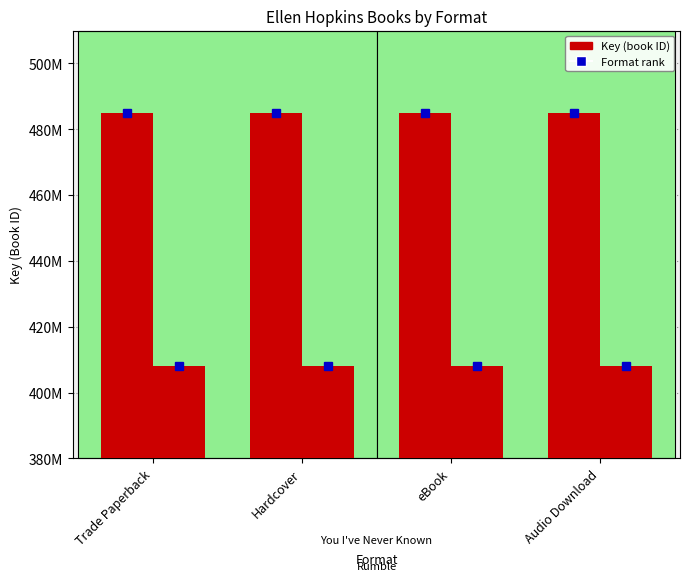

How many categories are shown in the chart?

4